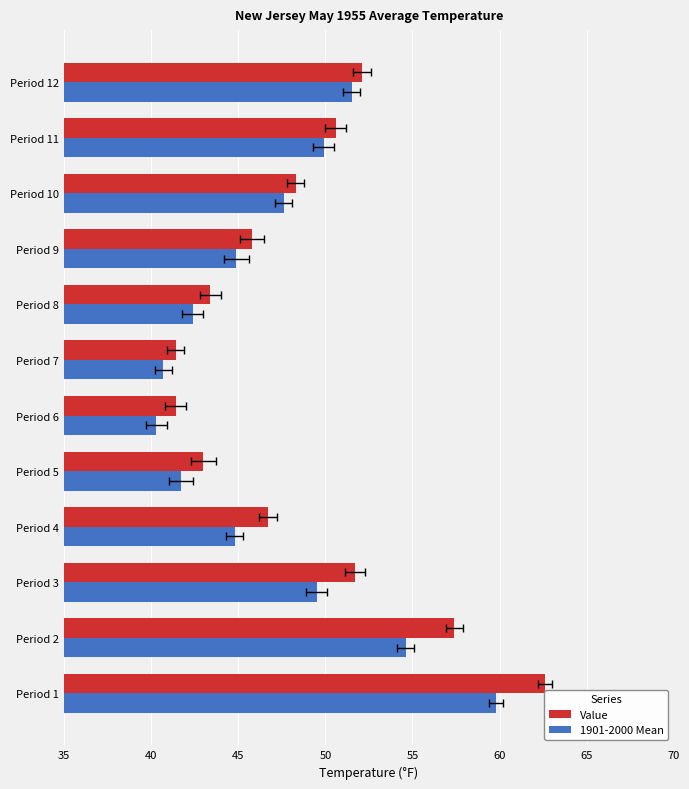

What is the sum of all Value values?

584.4